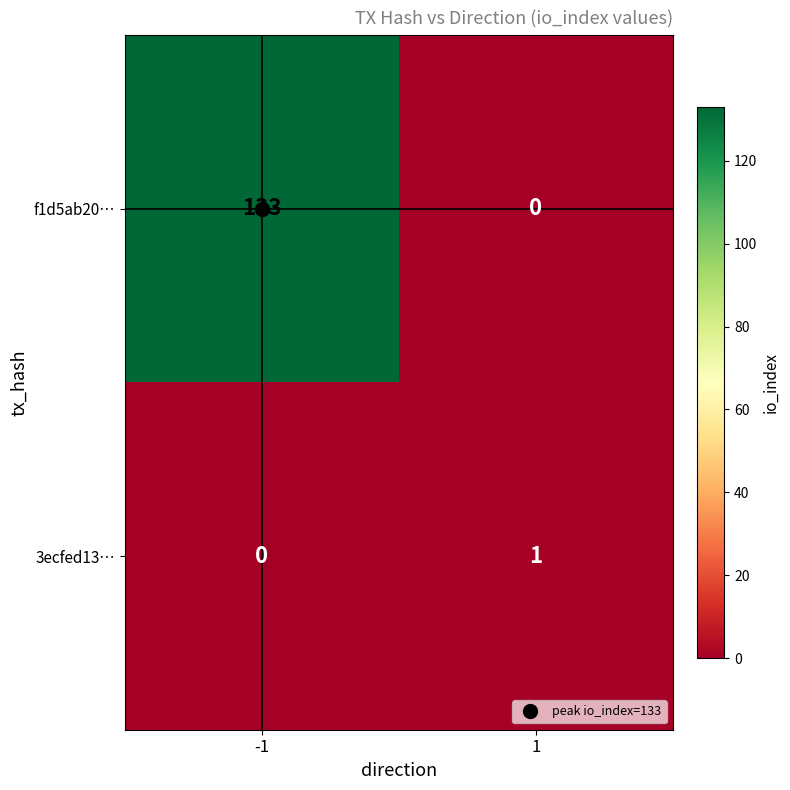

Which series has the largest total across all categories?

f1d5ab20…